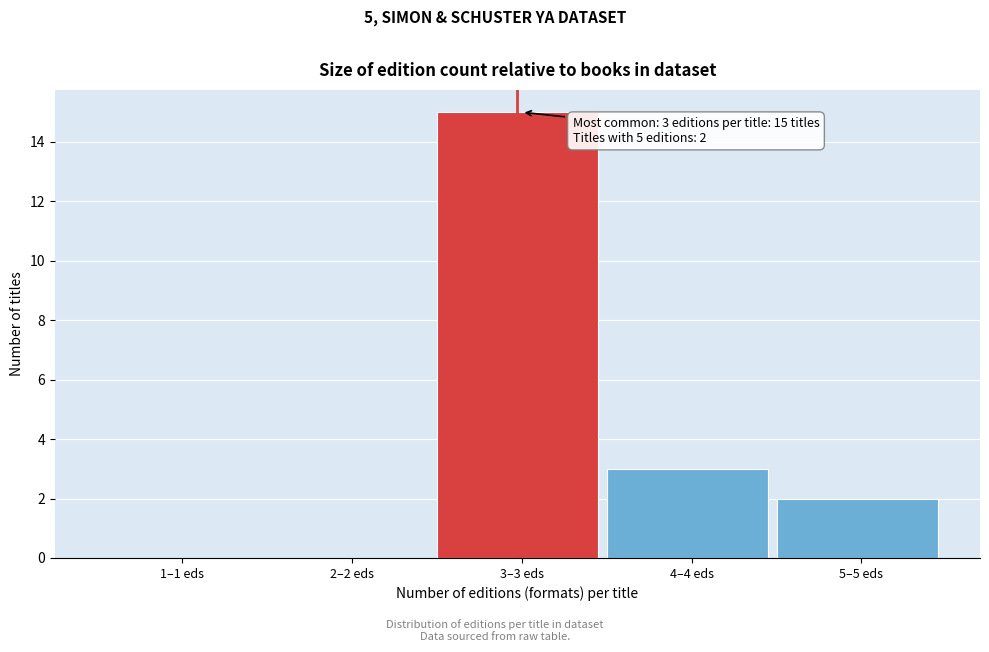

Reading left to right, transcribe all the data shown in this chart.

1–1 eds=0	2–2 eds=0	3–3 eds=15	4–4 eds=3	5–5 eds=2